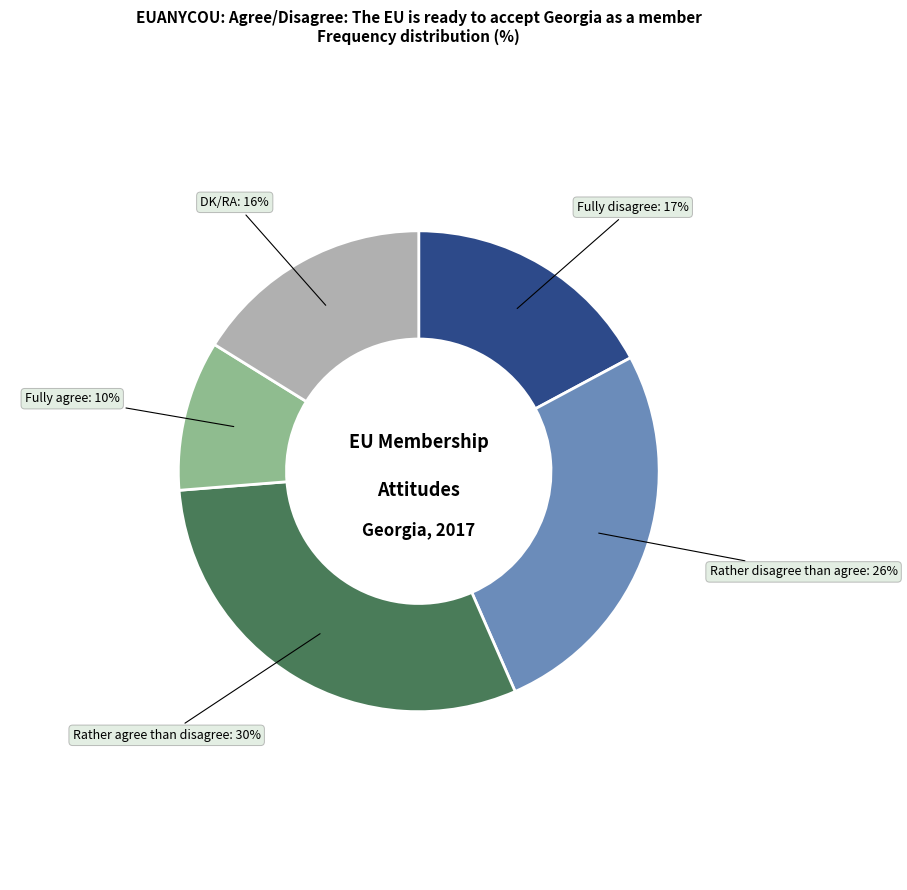

Rank the categories by value from lowest to highest.

Fully agree, DK/RA, Fully disagree, Rather disagree than agree, Rather agree than disagree